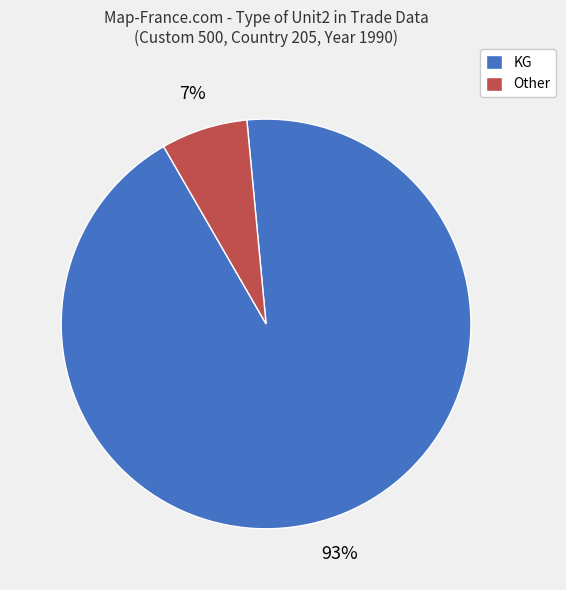

Is there a majority slice in this chart?

Yes